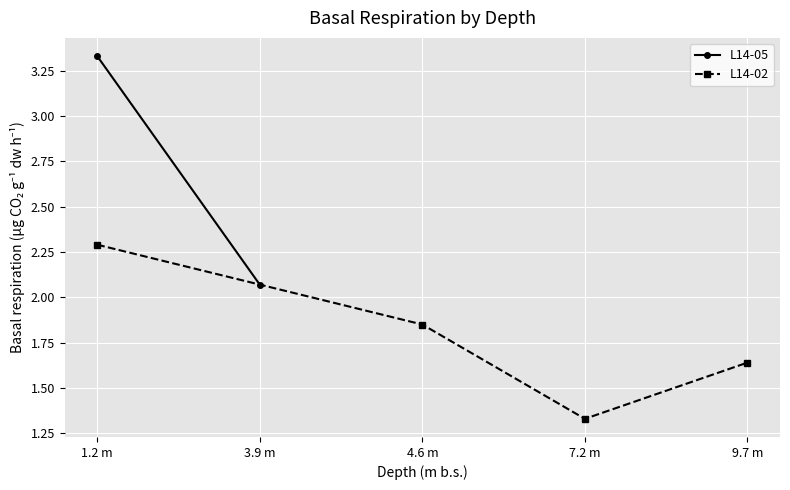

True or false: L14-02 has more than 1 interior local peaks.

False